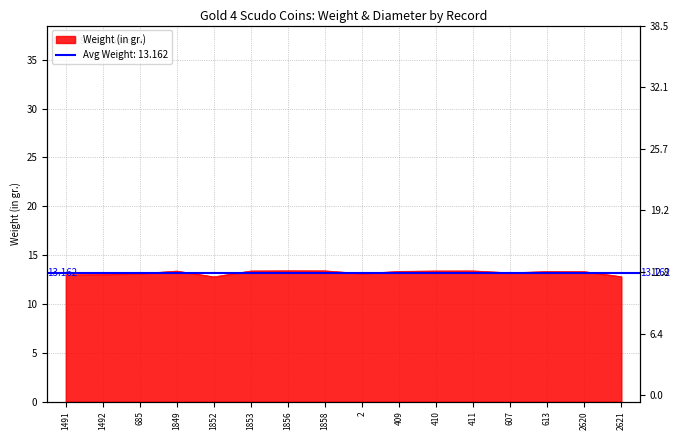

What is the difference between the maximum and second lowest values?

0.6